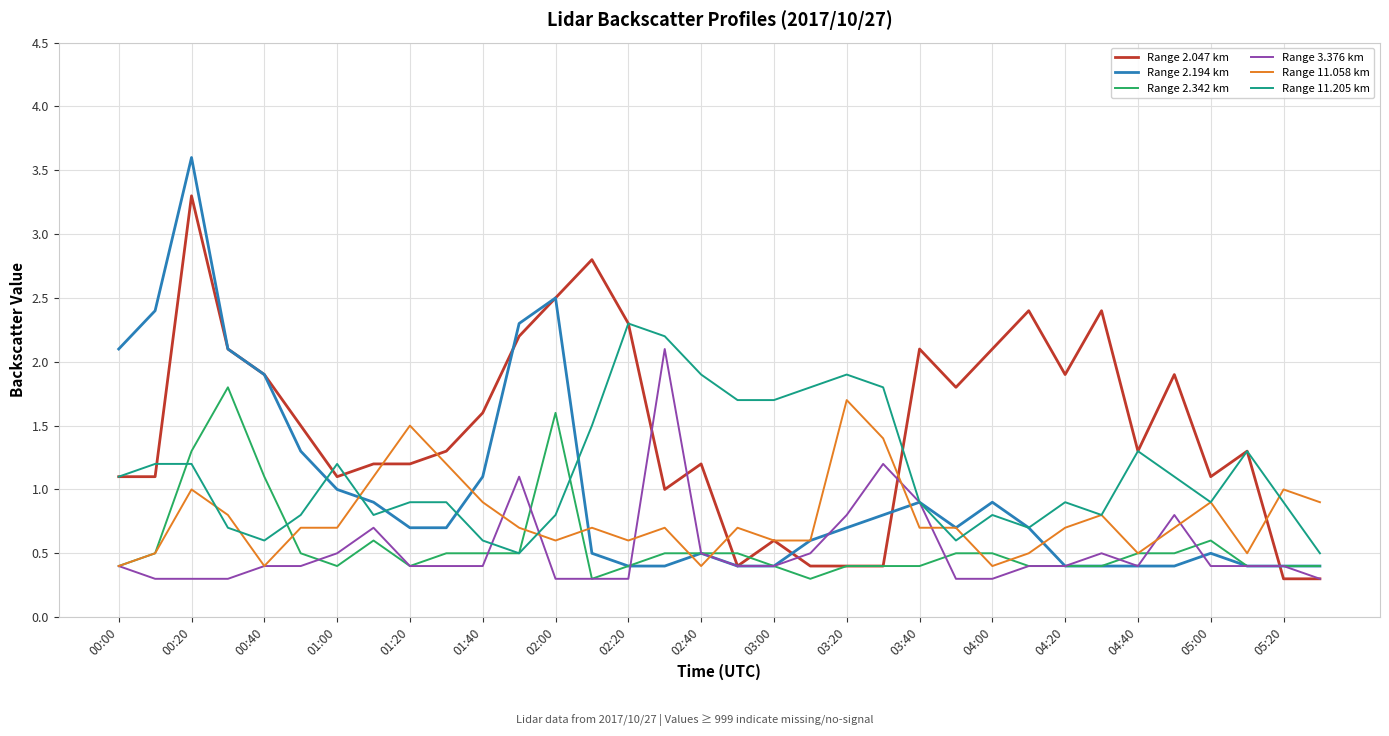

Which series has the widest spread of values?

Range 2.194 km